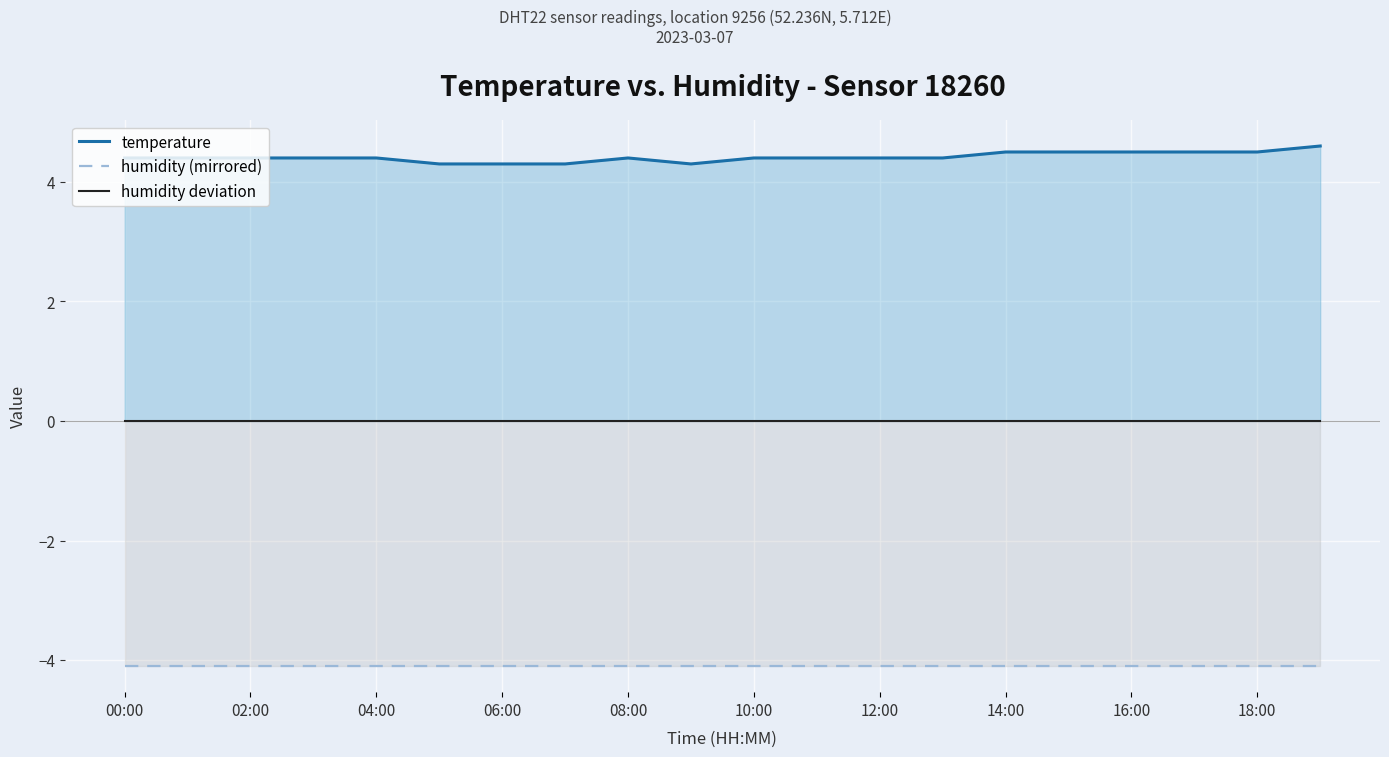

What are all the series names shown in the legend?

temperature, humidity (mirrored), humidity deviation